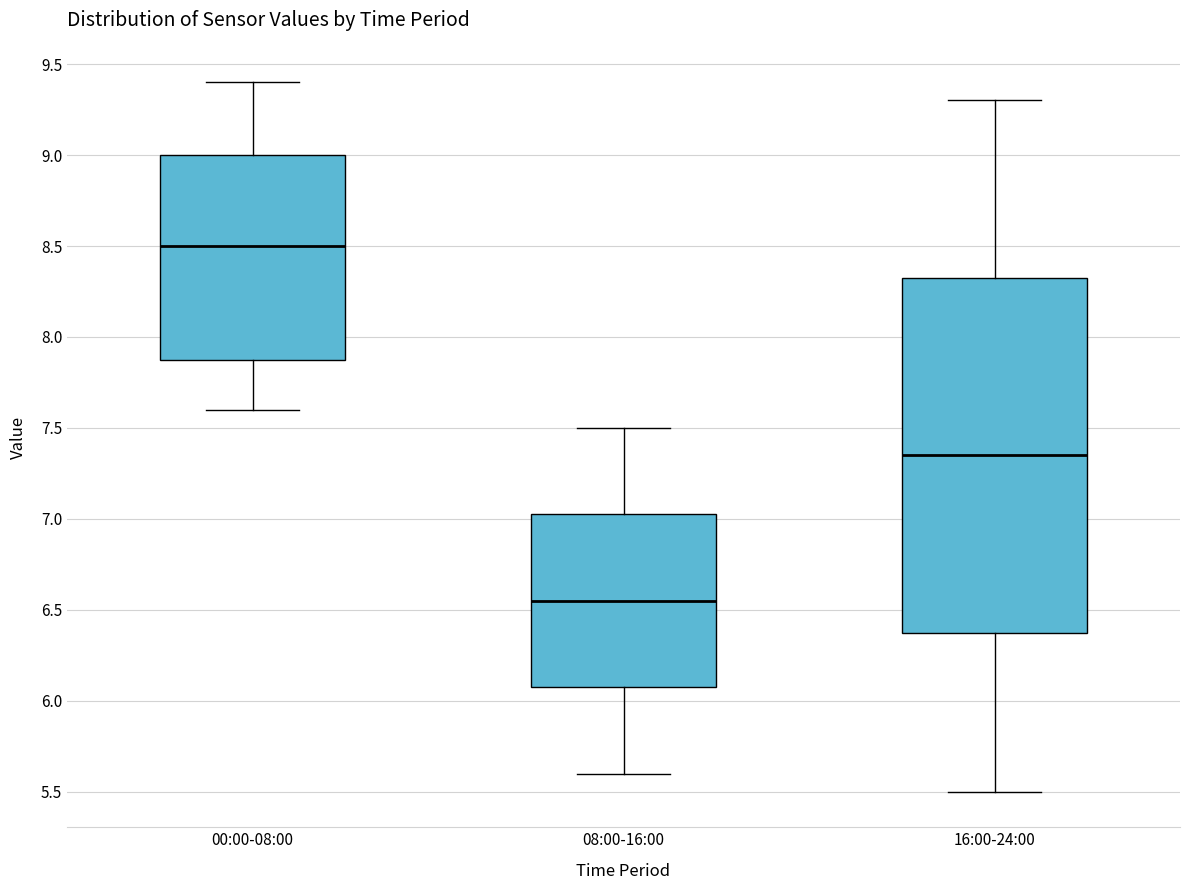

Where does the upper whisker of the box for 16:00-24:00 end on the y-axis? The values are not printed on the chart, so give them approximately, as read against the axis.

9.30